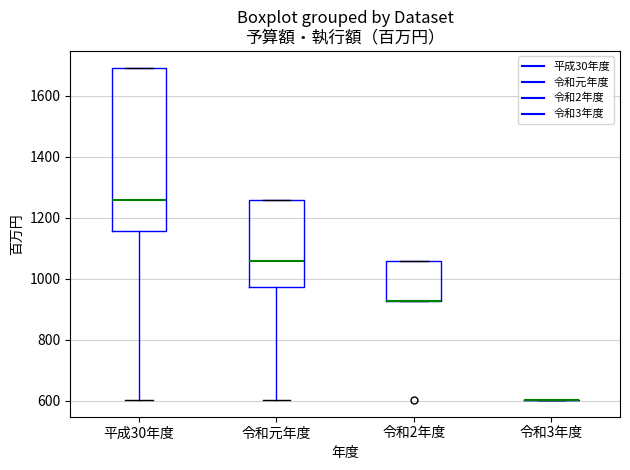

Reading left to right, read every box against the y-axis: the position of its median line, the range the box covers, and the ends of its whiskers. The values are not printed on the chart, so give them approximately, as read against the axis.

平成30年度: median 1260, box 1160 to 1700, whiskers 600 to 1700
令和元年度: median 1060, box 980 to 1260, whiskers 600 to 1260
令和2年度: median 920 (drawn on the box's lower edge), box 920 to 1060, whiskers 920 to 1060
令和3年度: box collapsed to a line at 600, whiskers 600 to 600